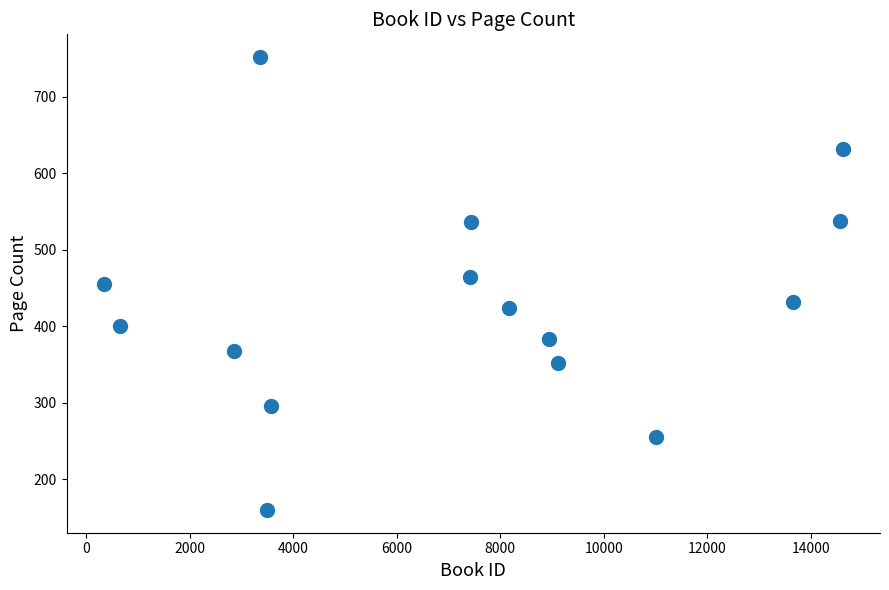

What is the range of X values (max minus min)?

14287